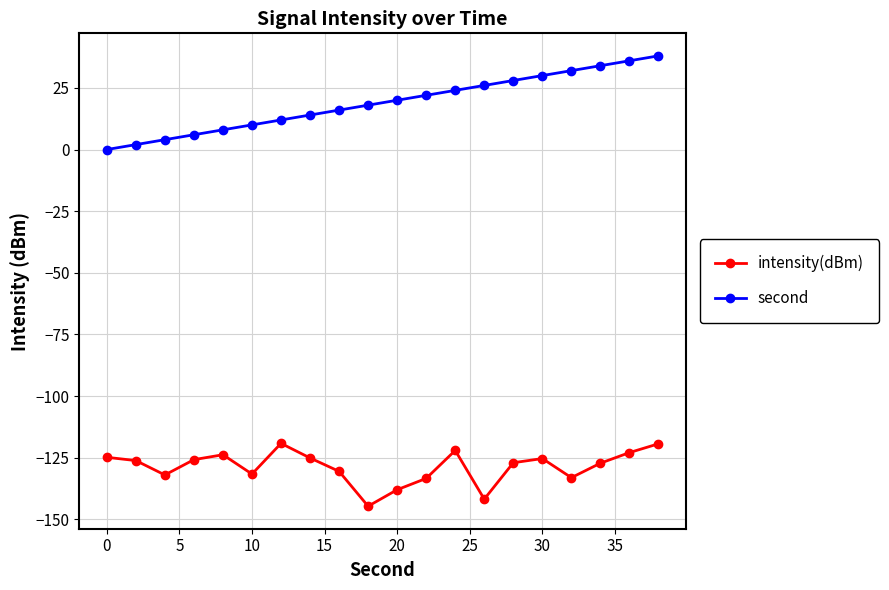

What is the sum of all second values?

380.0